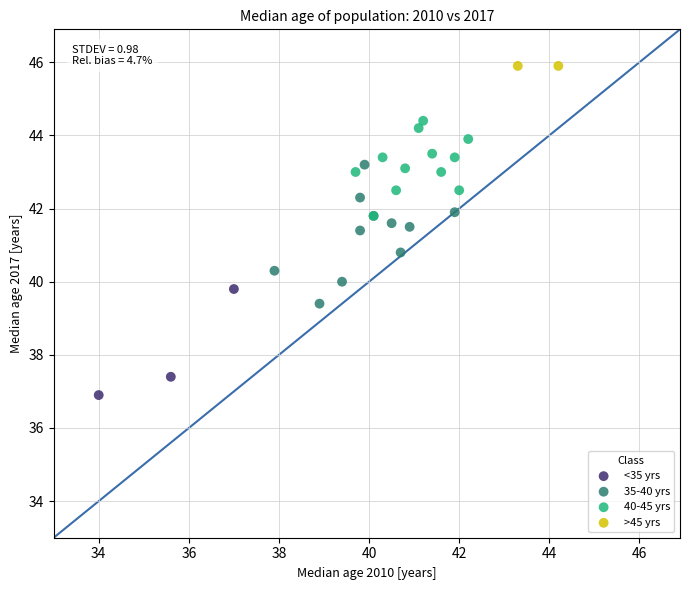

What are all the series names shown in the legend?

<35 yrs, 35-40 yrs, 40-45 yrs, >45 yrs